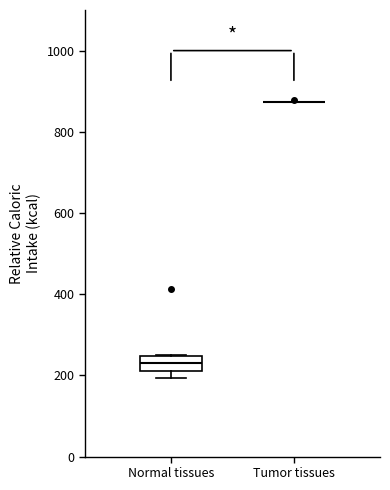

Which box is the tallest, from its lower edge to its upper edge?

Normal tissues